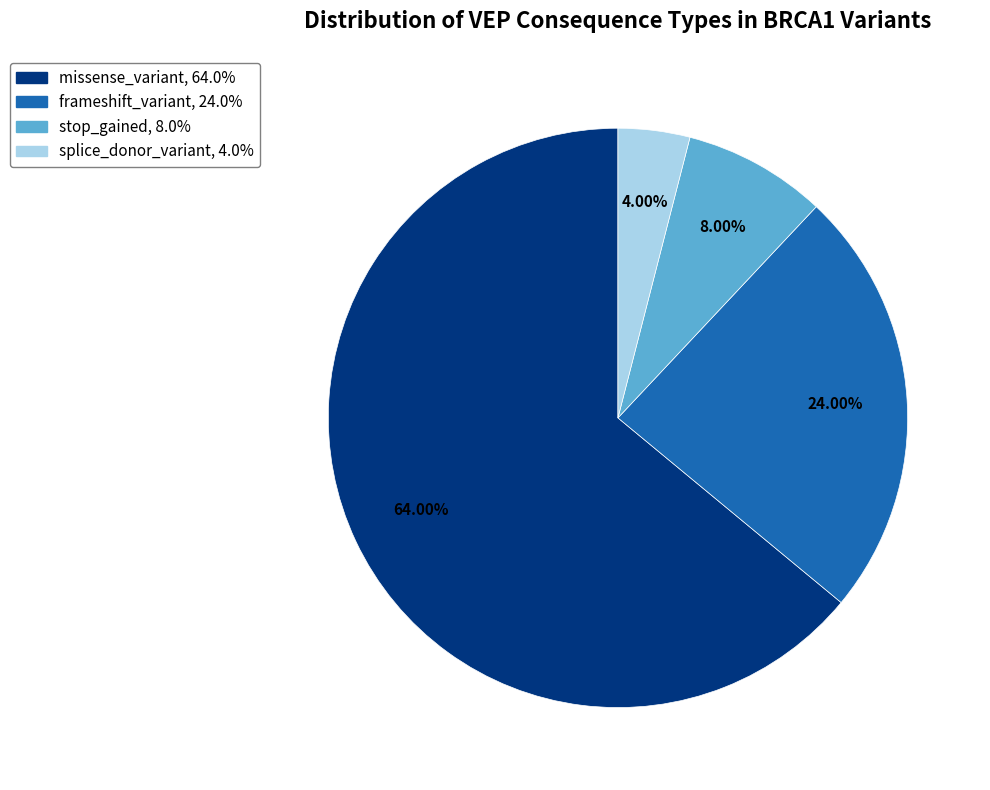

To the nearest percent, what percentage of the pie is splice_donor_variant?

4%